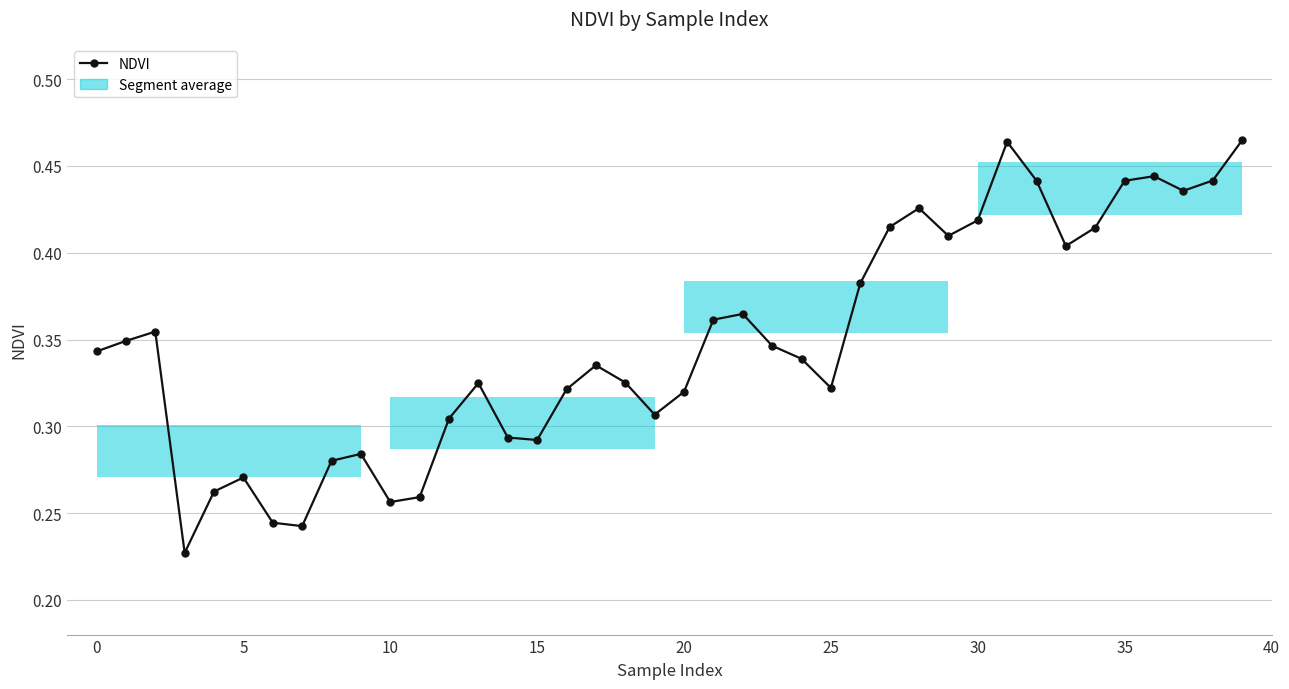

Reading left to right, transcribe all the data shown in this chart.

0.3	0.3	0.4	0.2	0.3	0.3	0.2	0.2	0.3	0.3	0.3	0.3	0.3	0.3	0.3	0.3	0.3	0.3	0.3	0.3	0.3	0.4	0.4	0.3	0.3	0.3	0.4	0.4	0.4	0.4	0.4	0.5	0.4	0.4	0.4	0.4	0.4	0.4	0.4	0.5